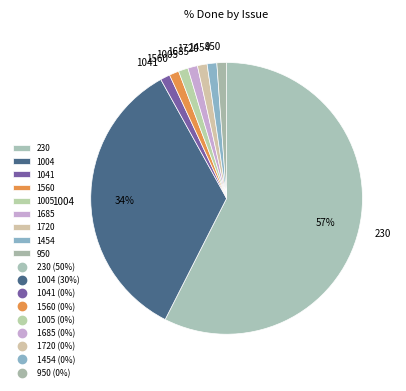

Combined, do 1685 and 1041 account for over 50%?

No